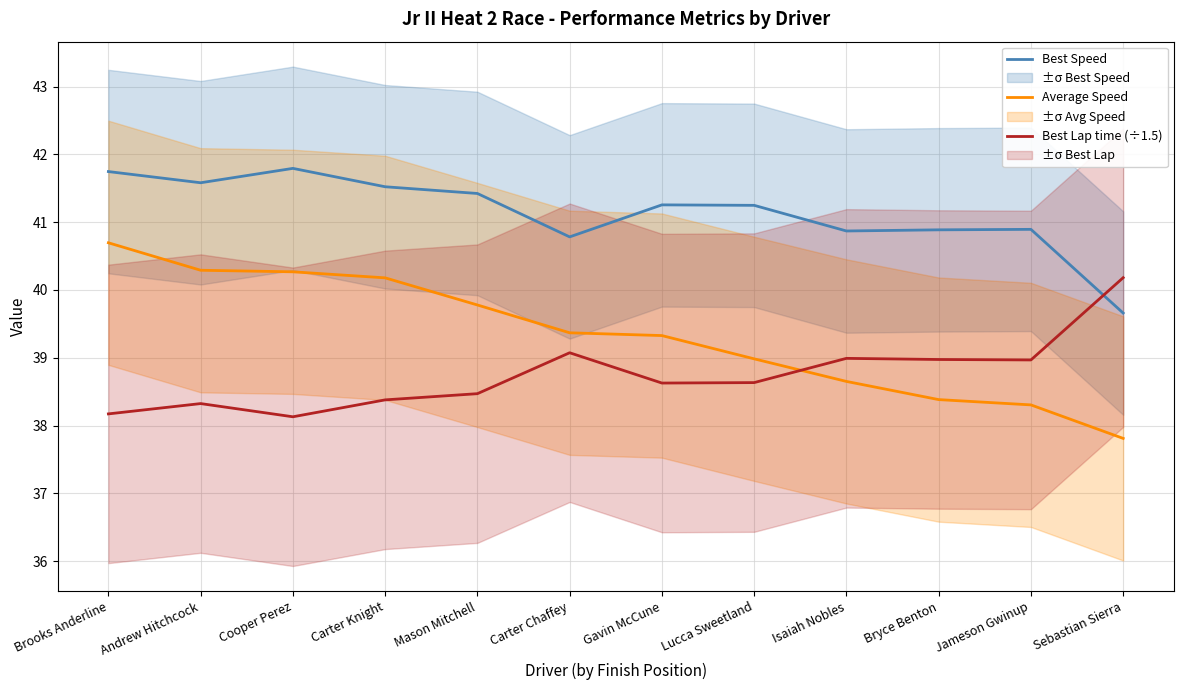

What position from the left is Cooper Perez?

3